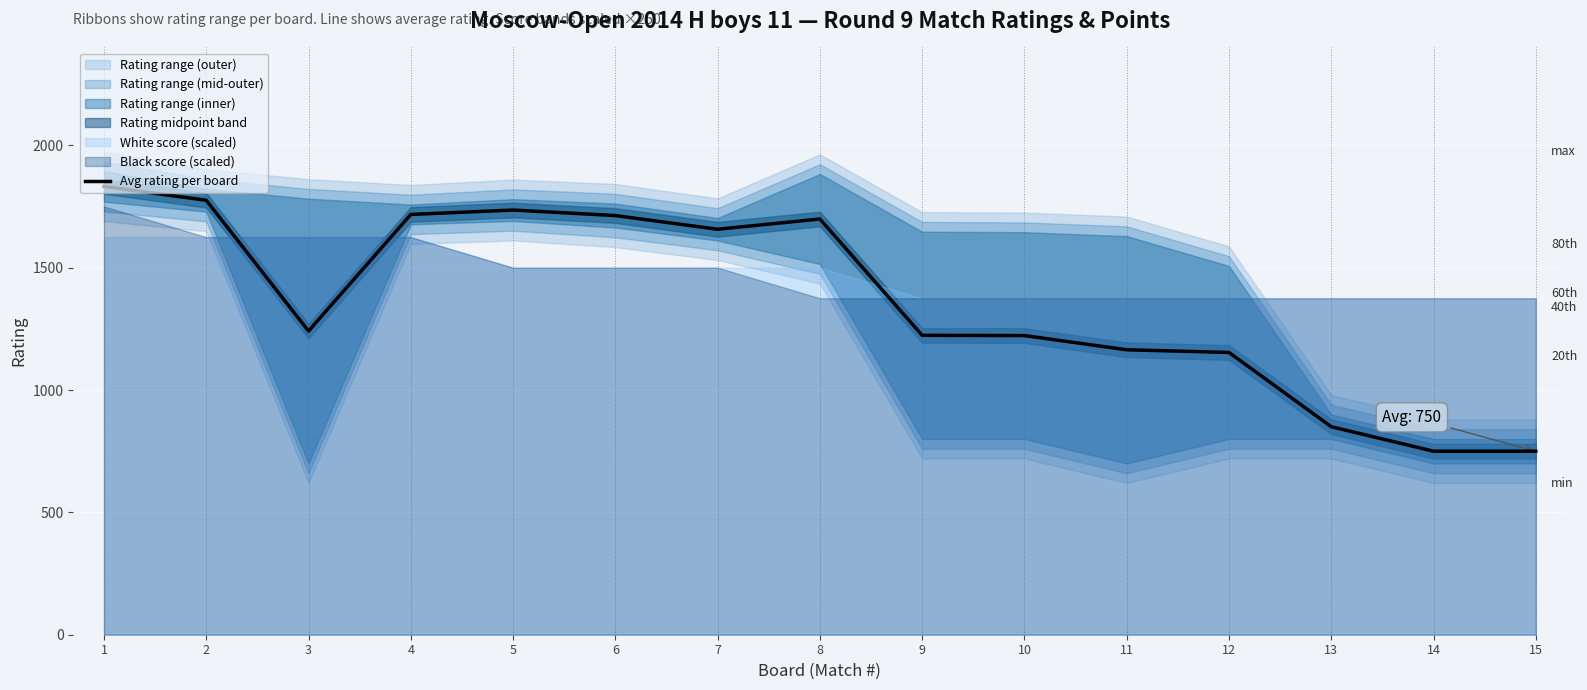

Reading right to left, list all the values displayed in this chart.

750.0	750.0	850.0	1153.5	1164.5	1222.5	1223.5	1699.0	1657.0	1713.0	1735.5	1717.5	1241.0	1775.5	1832.0